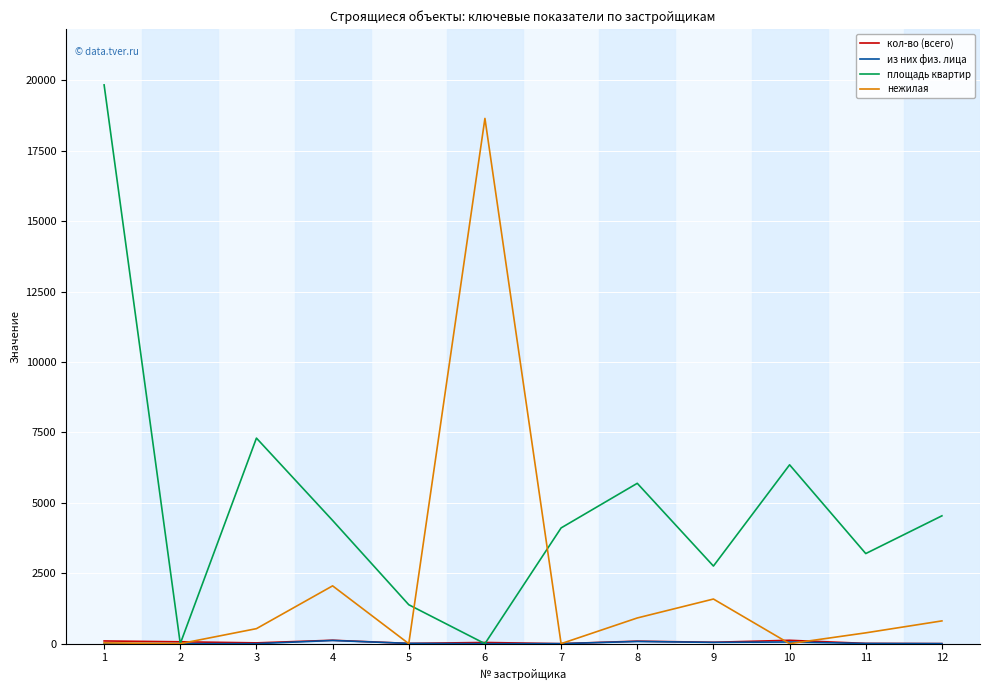

How many lines are shown in the chart?

4